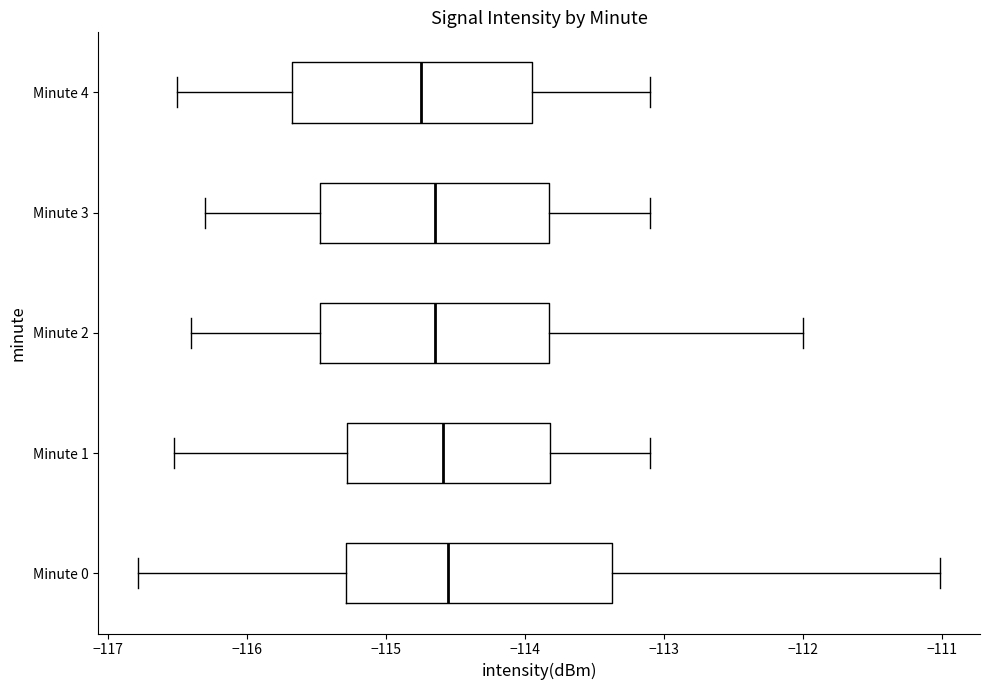

Reading bottom to top, read every box against the x-axis: the position of its median line, the range the box covers, and the ends of its whiskers. The values are not printed on the chart, so give them approximately, as read against the axis.

Minute 0: median -114.6, box -115.3 to -113.4, whiskers -116.8 to -111.0
Minute 1: median -114.6, box -115.3 to -113.8, whiskers -116.5 to -113.1
Minute 2: median -114.6, box -115.5 to -113.8, whiskers -116.4 to -112.0
Minute 3: median -114.6, box -115.5 to -113.8, whiskers -116.3 to -113.1
Minute 4: median -114.7, box -115.7 to -113.9, whiskers -116.5 to -113.1